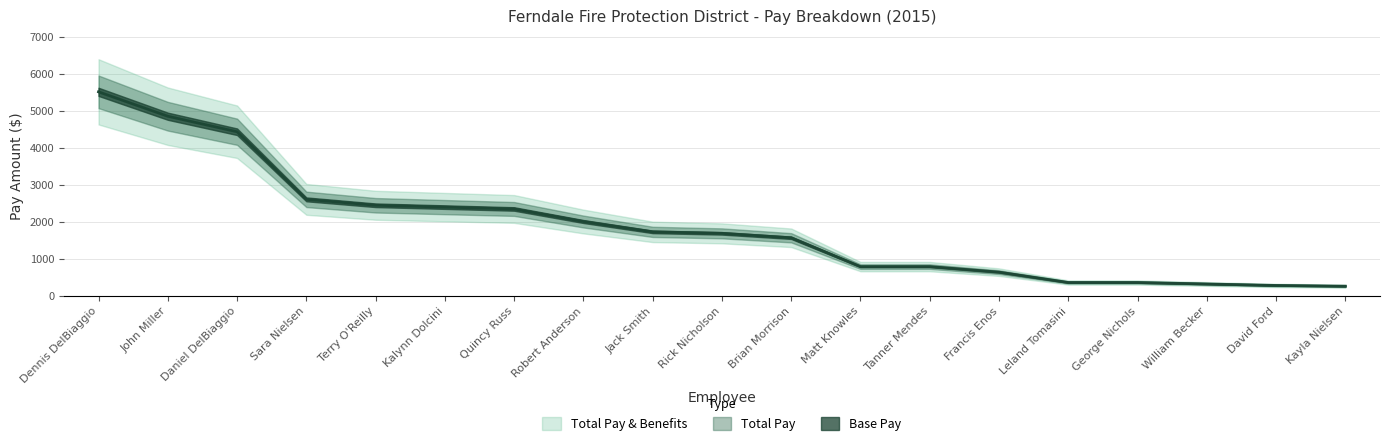

True or false: Base Pay has a value of 632 at Leland Tomasini.

False